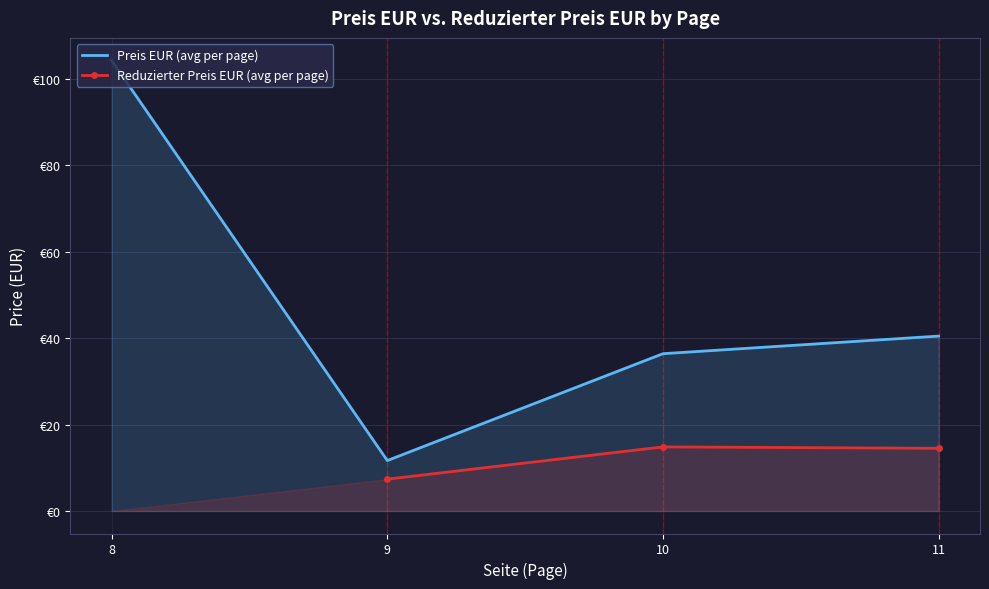

Is the value of Reduzierter Preis EUR (avg per page) at 11 greater than the value of Preis EUR (avg per page) at 8?

No